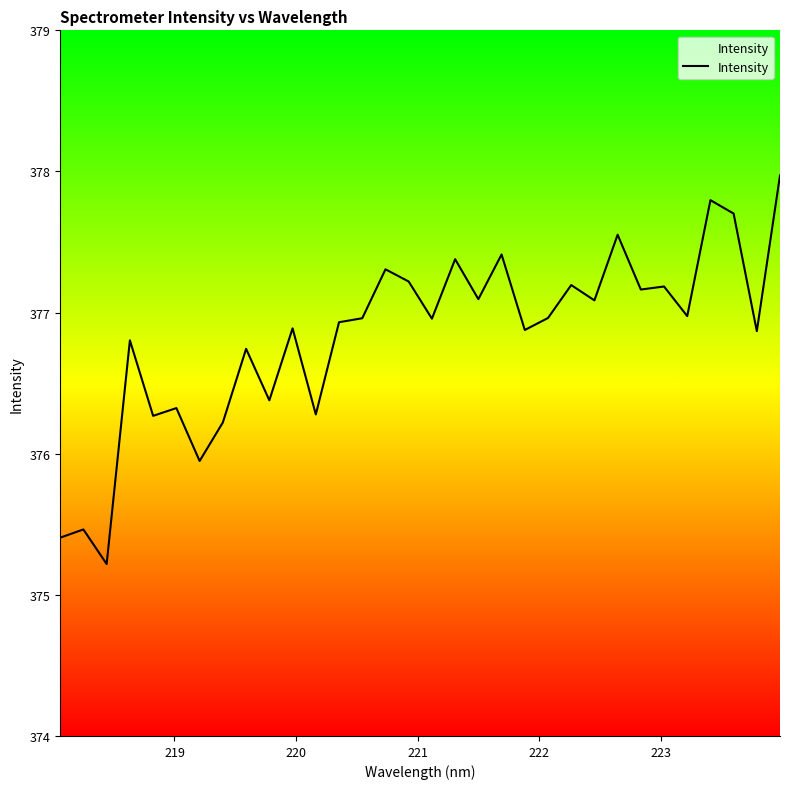

What is the minimum value shown in the chart?

375.2